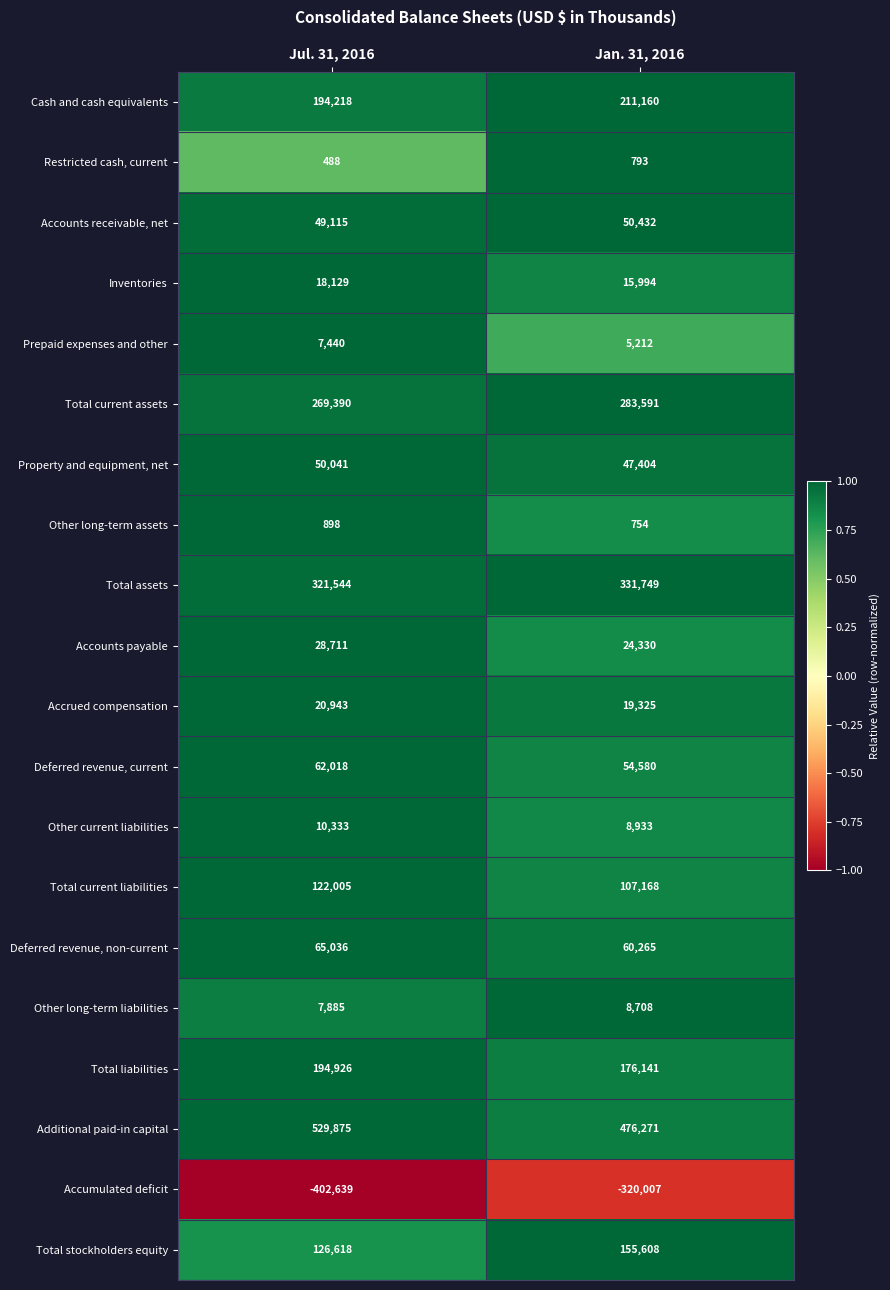

What is the minimum value for Other long-term assets?

754